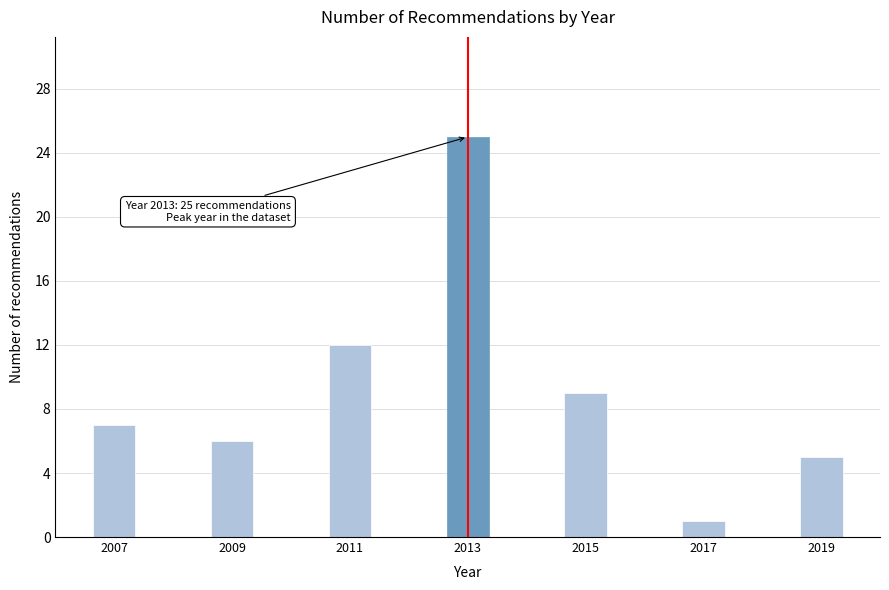

Reading right to left, transcribe all the data shown in this chart.

5	1	9	25	12	6	7